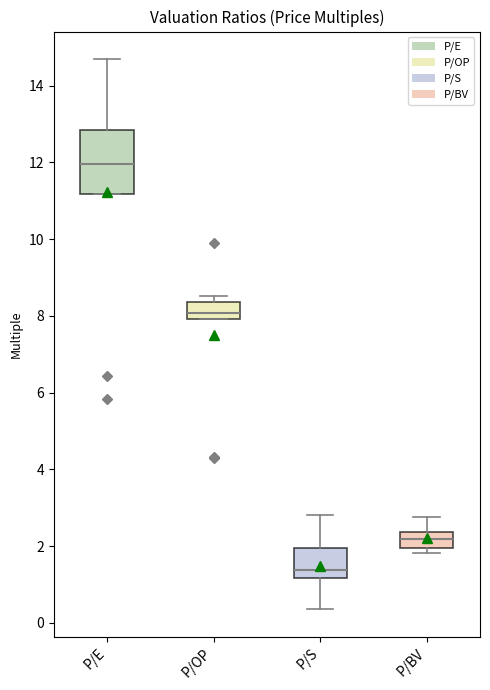

Comparing the boxes themselves (not the whiskers), which one is the tallest?

P/E